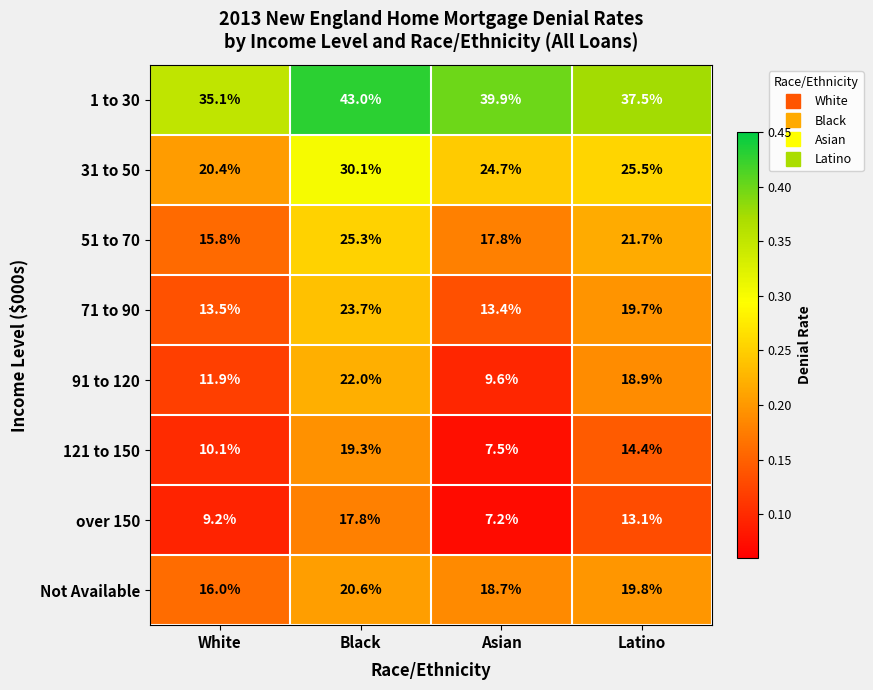

What is the spread (max minus min) of values at Black?

25.2